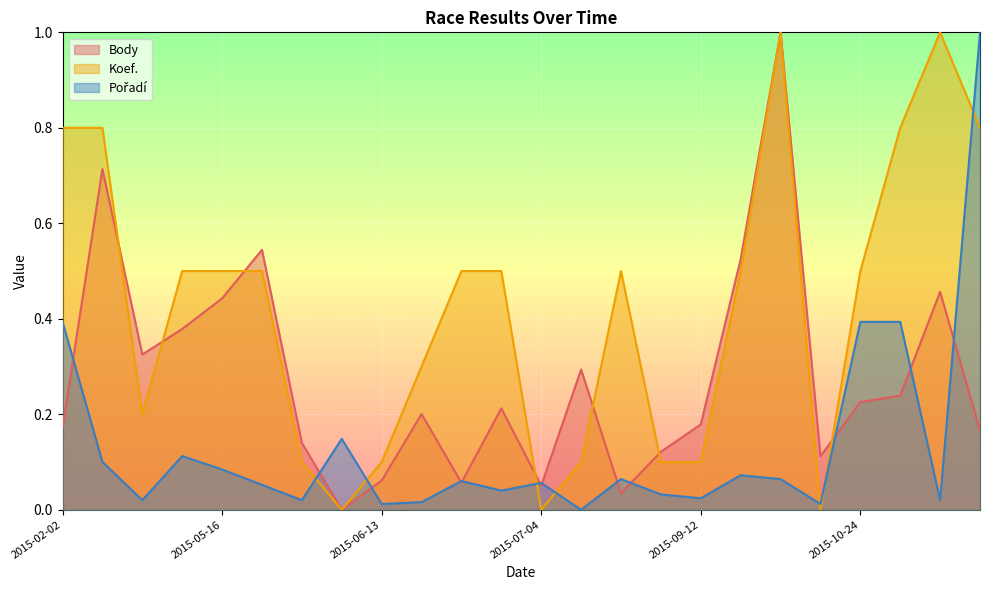

How many data points in Koef. are above 0?

21